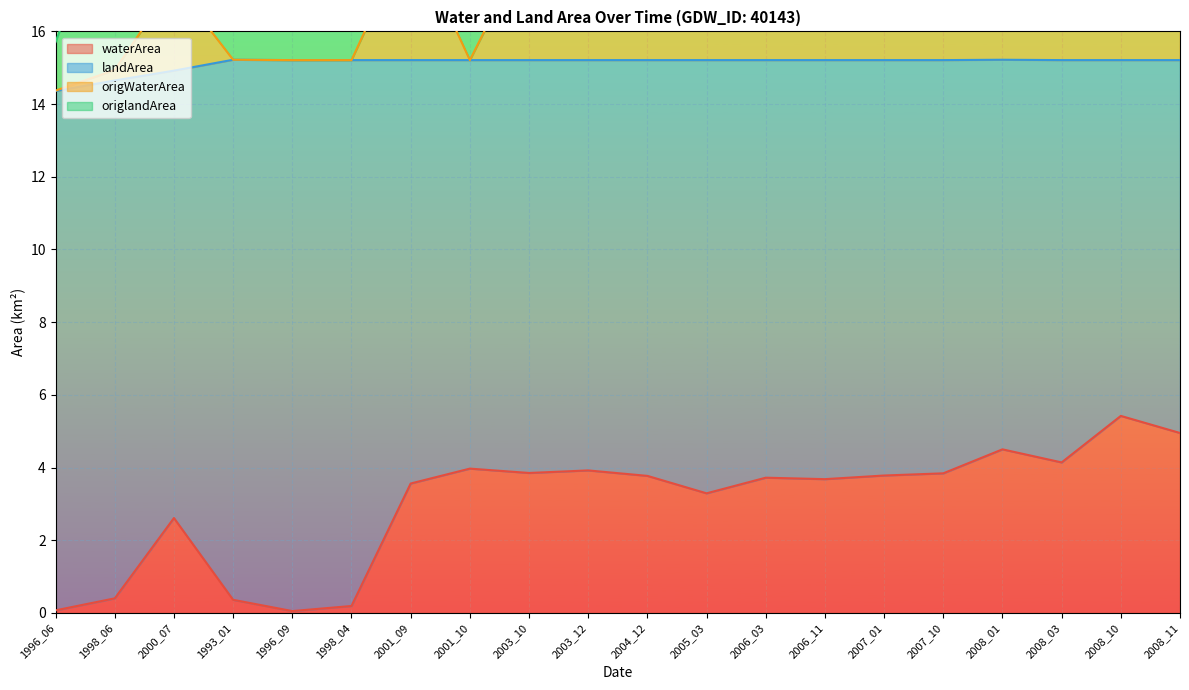

At which label is waterArea closest to 2?

2000_07